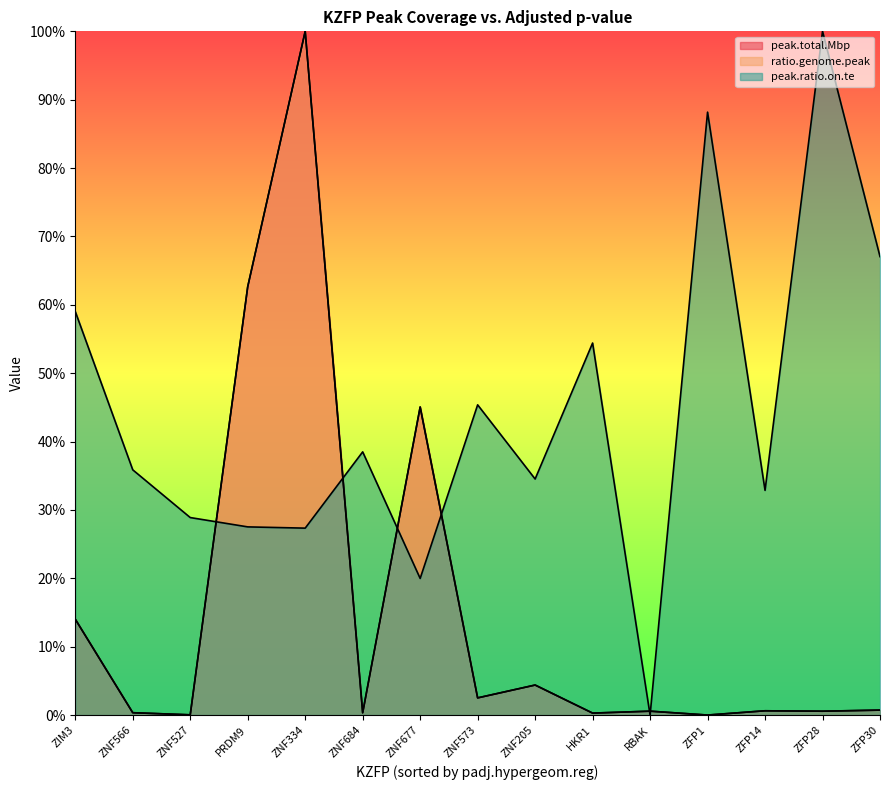

How many categories are shown in the chart?

15